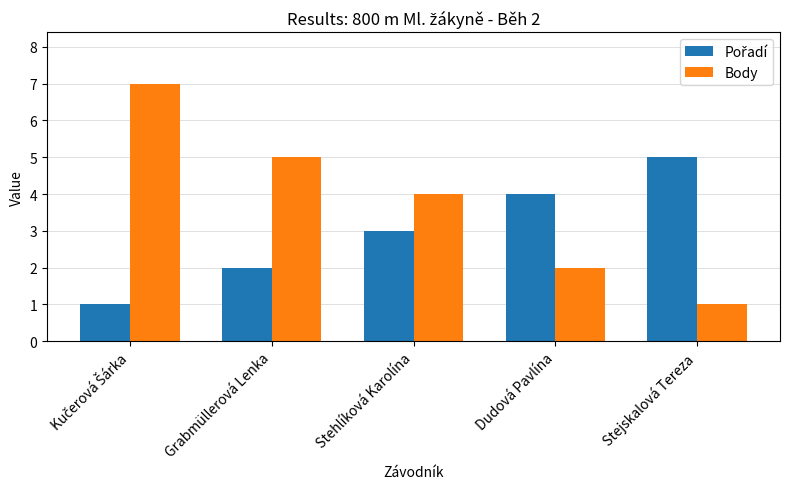

How many series are shown in this chart?

2